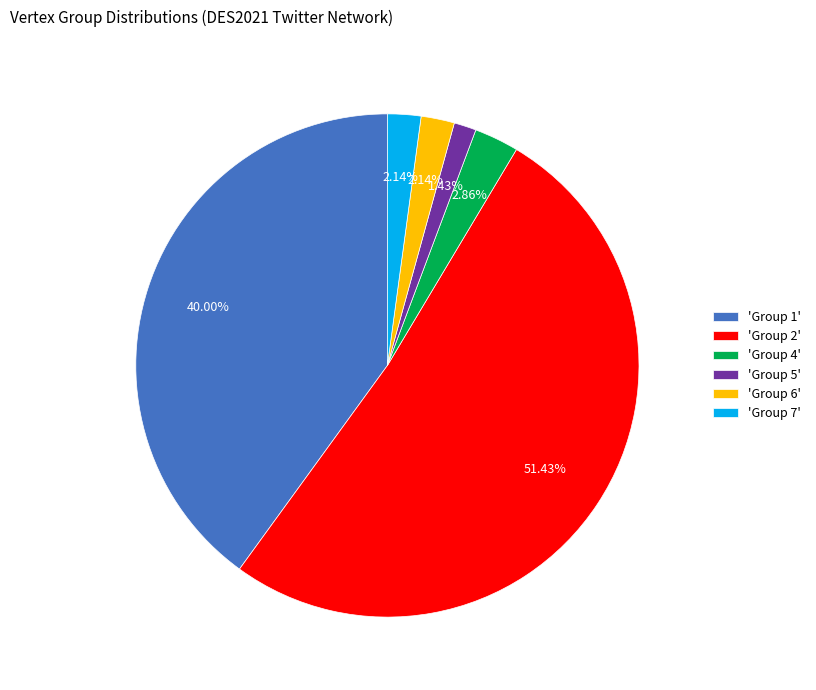

Which slice is the smallest?

'Group 5'